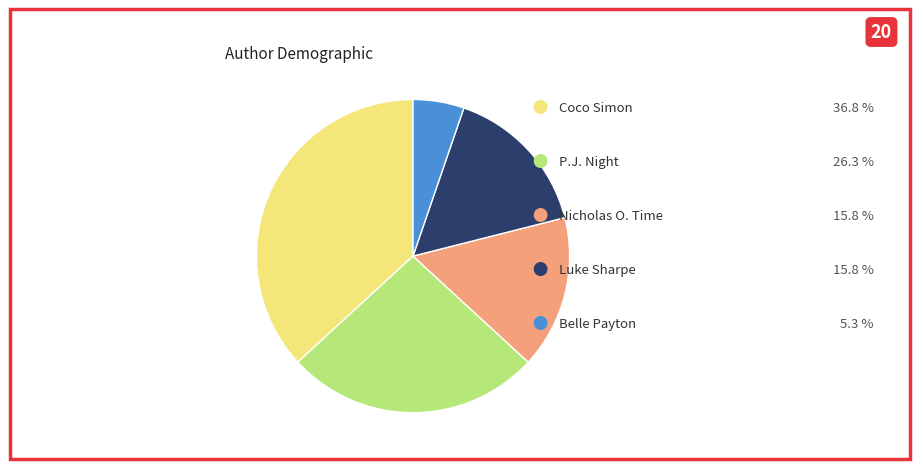

Is there any slice that represents more than half of the pie?

No